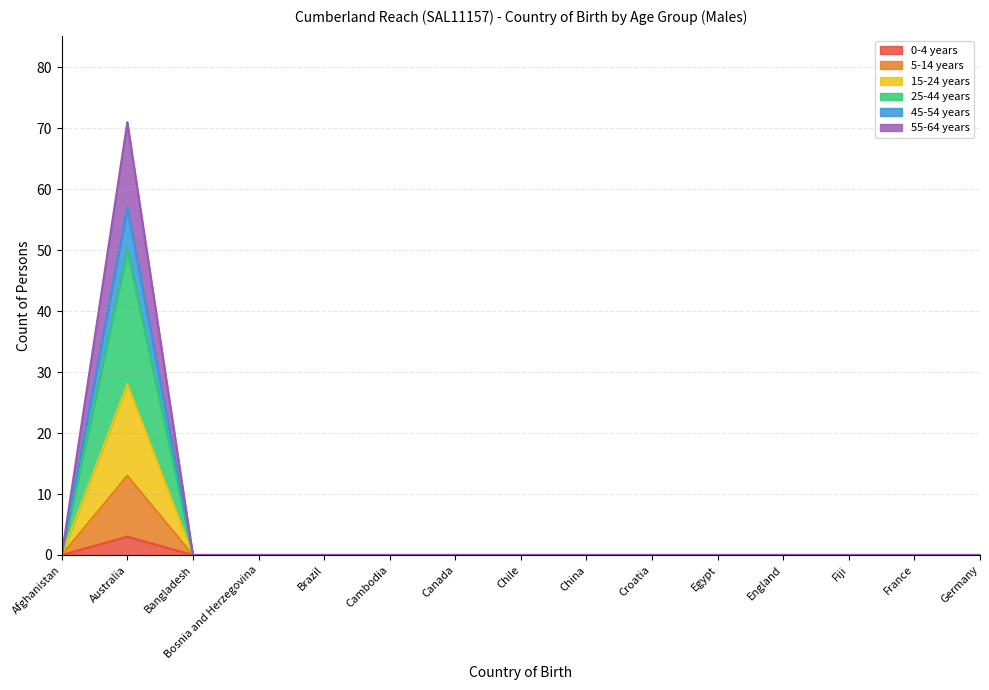

How many lines are shown in the chart?

6